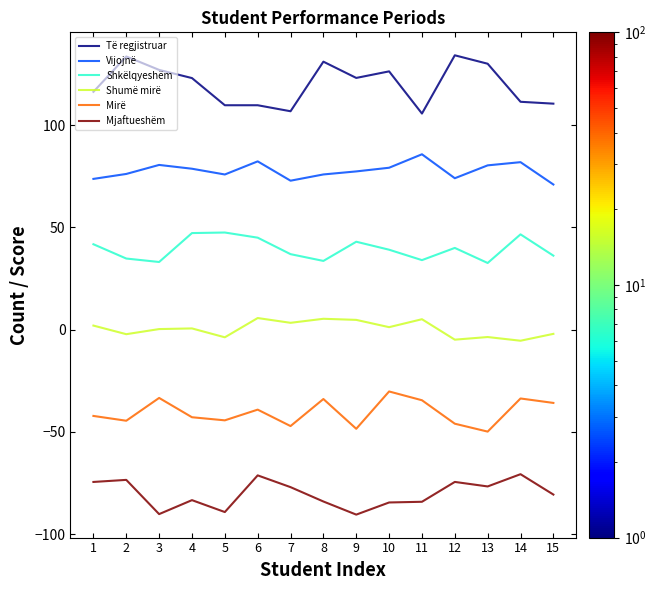

Does the chart have visible grid lines?

No